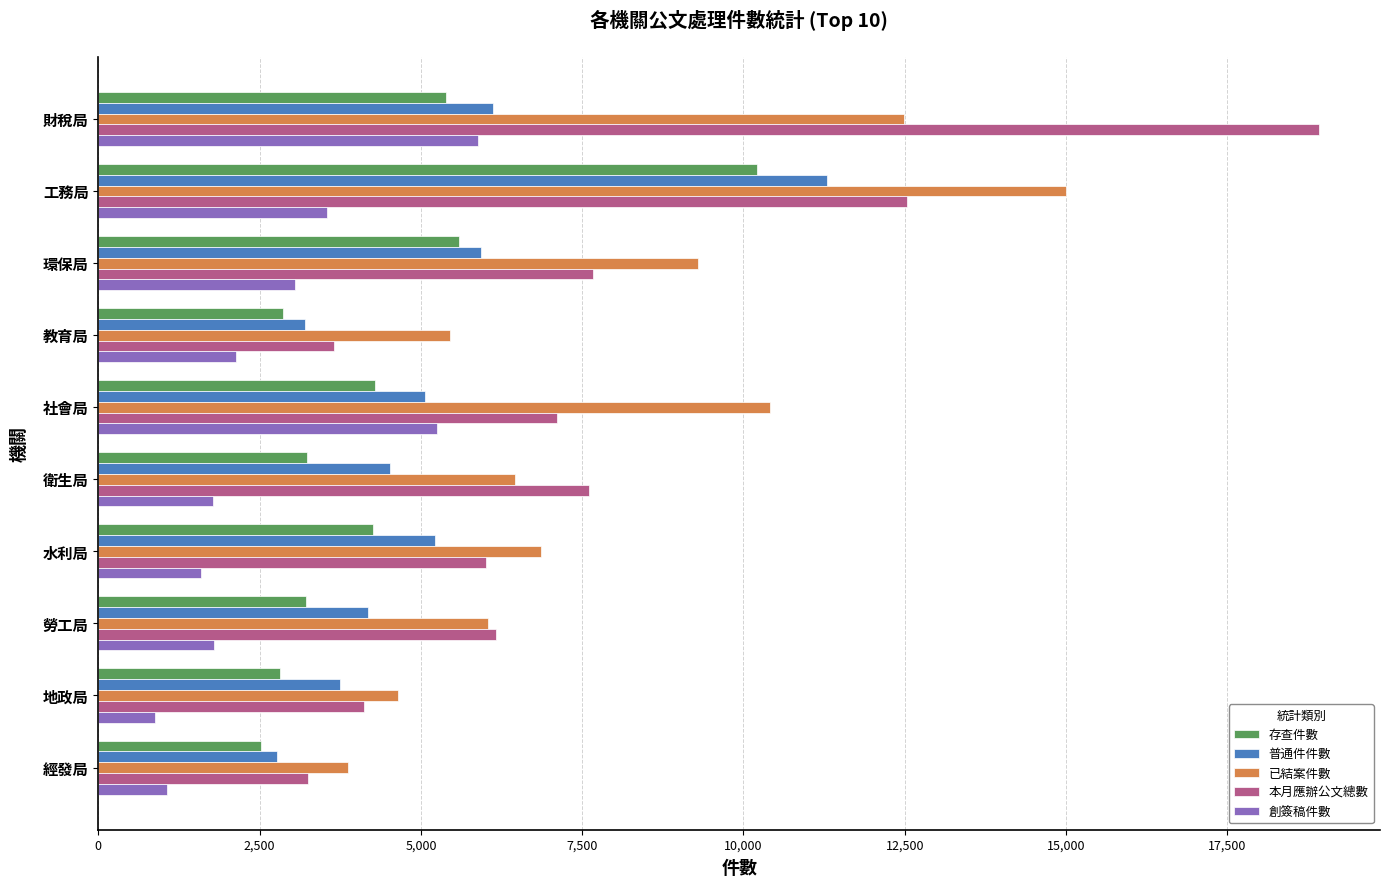

Is the value of 已結案件數 at 教育局 greater than the value of 創簽稿件數 at 環保局?

Yes